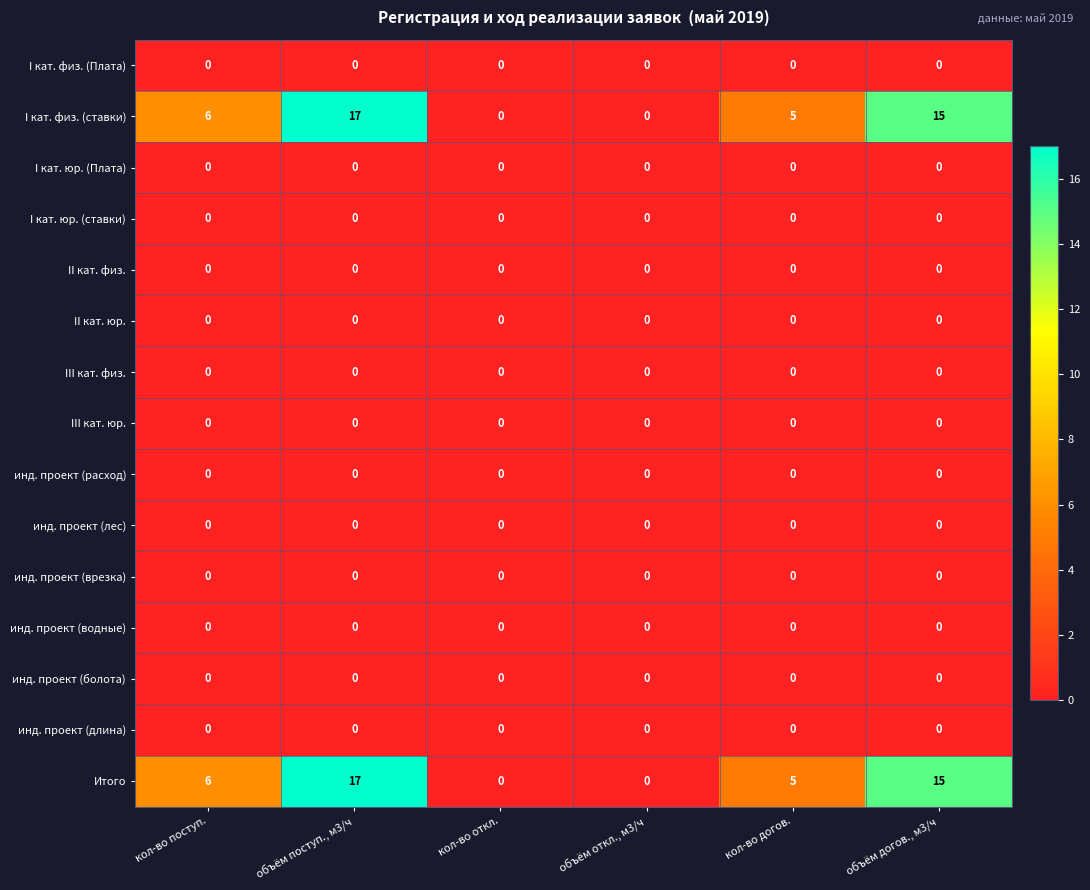

What is the difference between the highest and lowest values at объём догов., м3/ч?

15